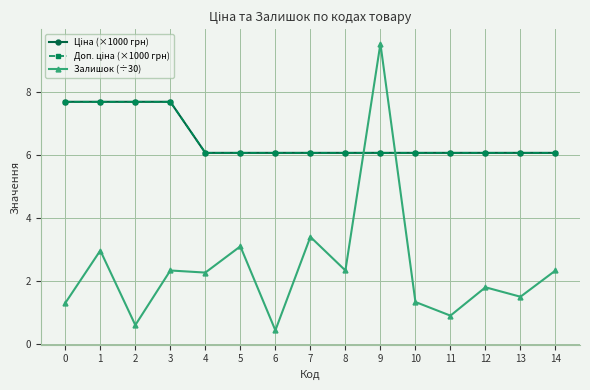

Reading left to right, what are all the values shown in this chart?

Ціна (×1000 грн): 0=7.7	1=7.7	2=7.7	3=7.7	4=6.1	5=6.1	6=6.1	7=6.1	8=6.1	9=6.1	10=6.1	11=6.1	12=6.1	13=6.1	14=6.1
Доп. ціна (×1000 грн): 0=7.7	1=7.7	2=7.7	3=7.7	4=6.1	5=6.1	6=6.1	7=6.1	8=6.1	9=6.1	10=6.1	11=6.1	12=6.1	13=6.1	14=6.1
Залишок (÷30): 0=1.3	1=3.0	2=0.6	3=2.3	4=2.3	5=3.1	6=0.4	7=3.4	8=2.3	9=9.5	10=1.3	11=0.9	12=1.8	13=1.5	14=2.3